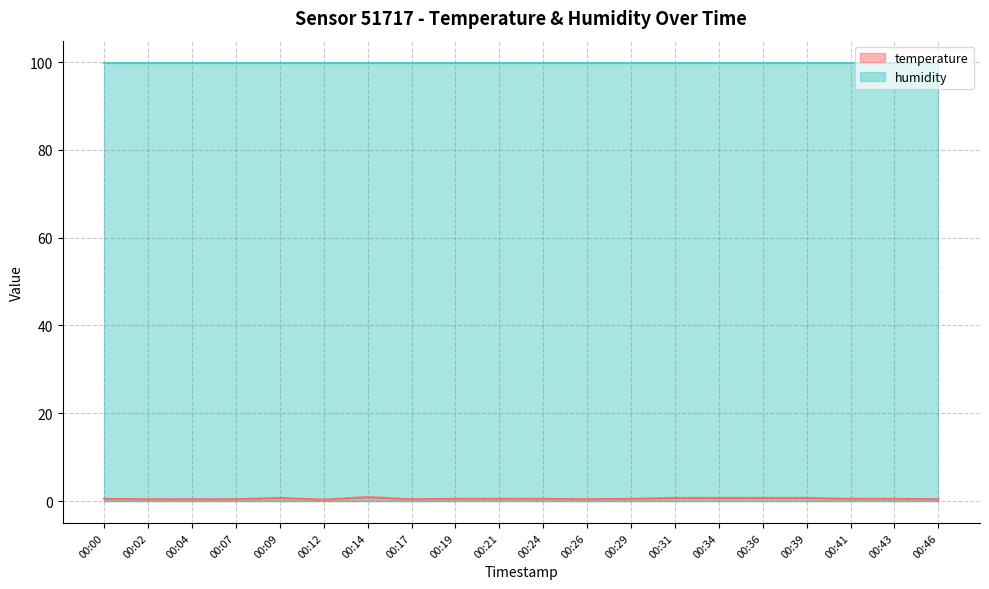

At which category does the data reach its first local peak?

00:09